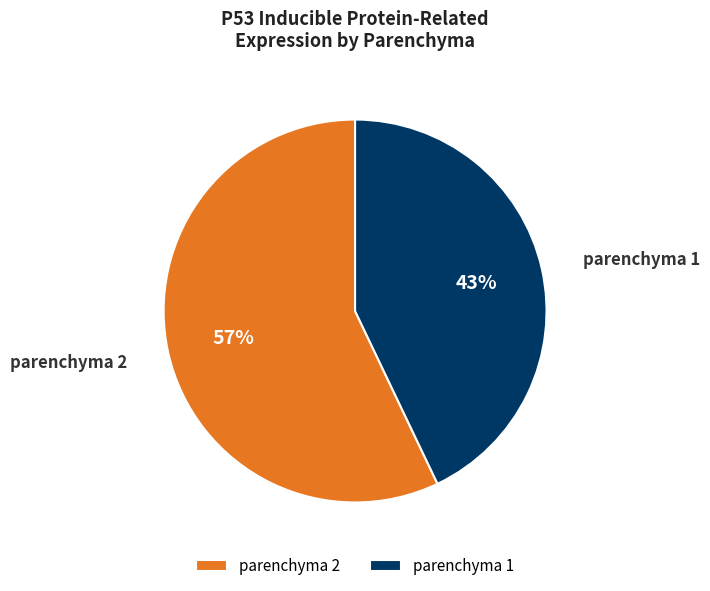

Does parenchyma 2 account for over 50% of the chart?

Yes